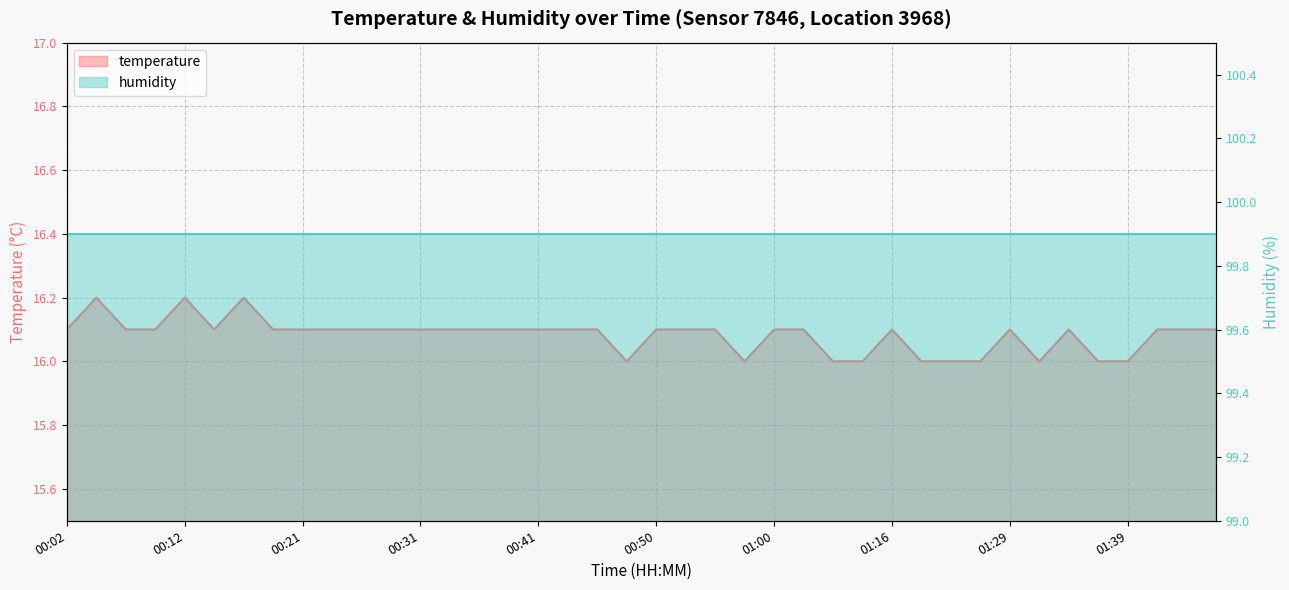

Which has a higher value, 00:14 or 01:00?

00:14